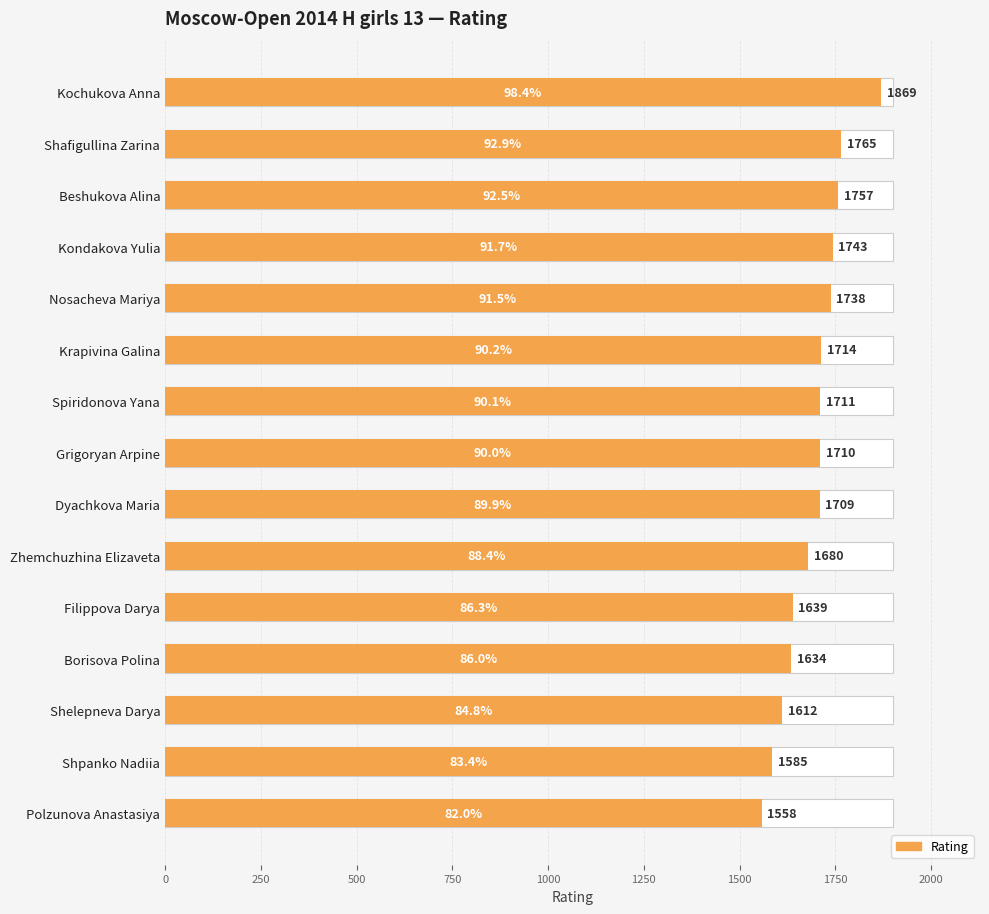

Does the chart contain stacked bars?

No